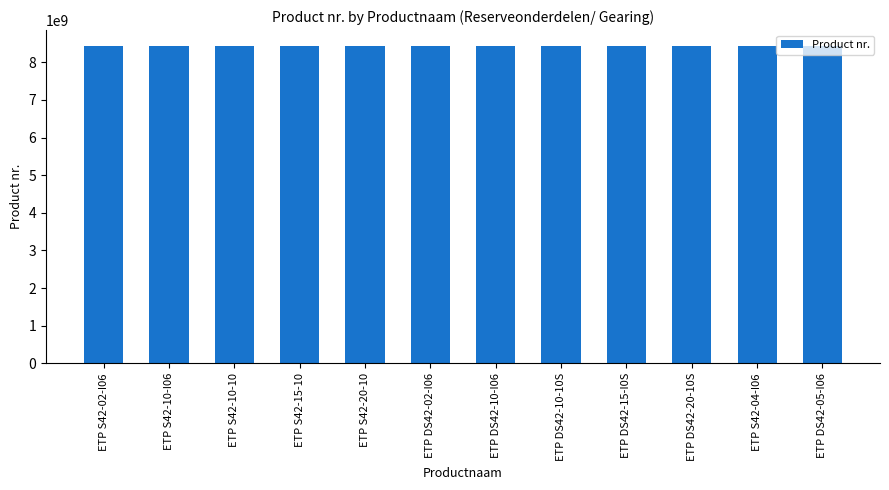

What is the label of the 2nd bar from the left?

ETP S42-10-I06